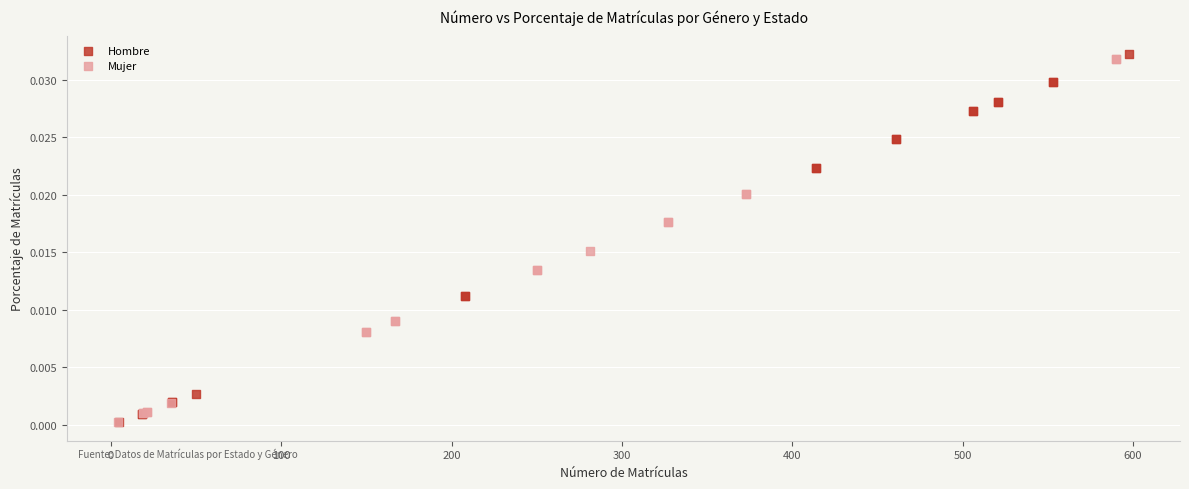

Which series has the widest spread of Y values?

Hombre